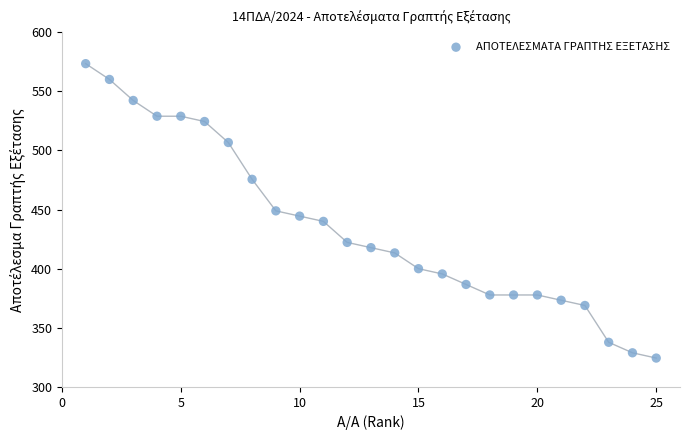

What is the range of X values (max minus min)?

24.0